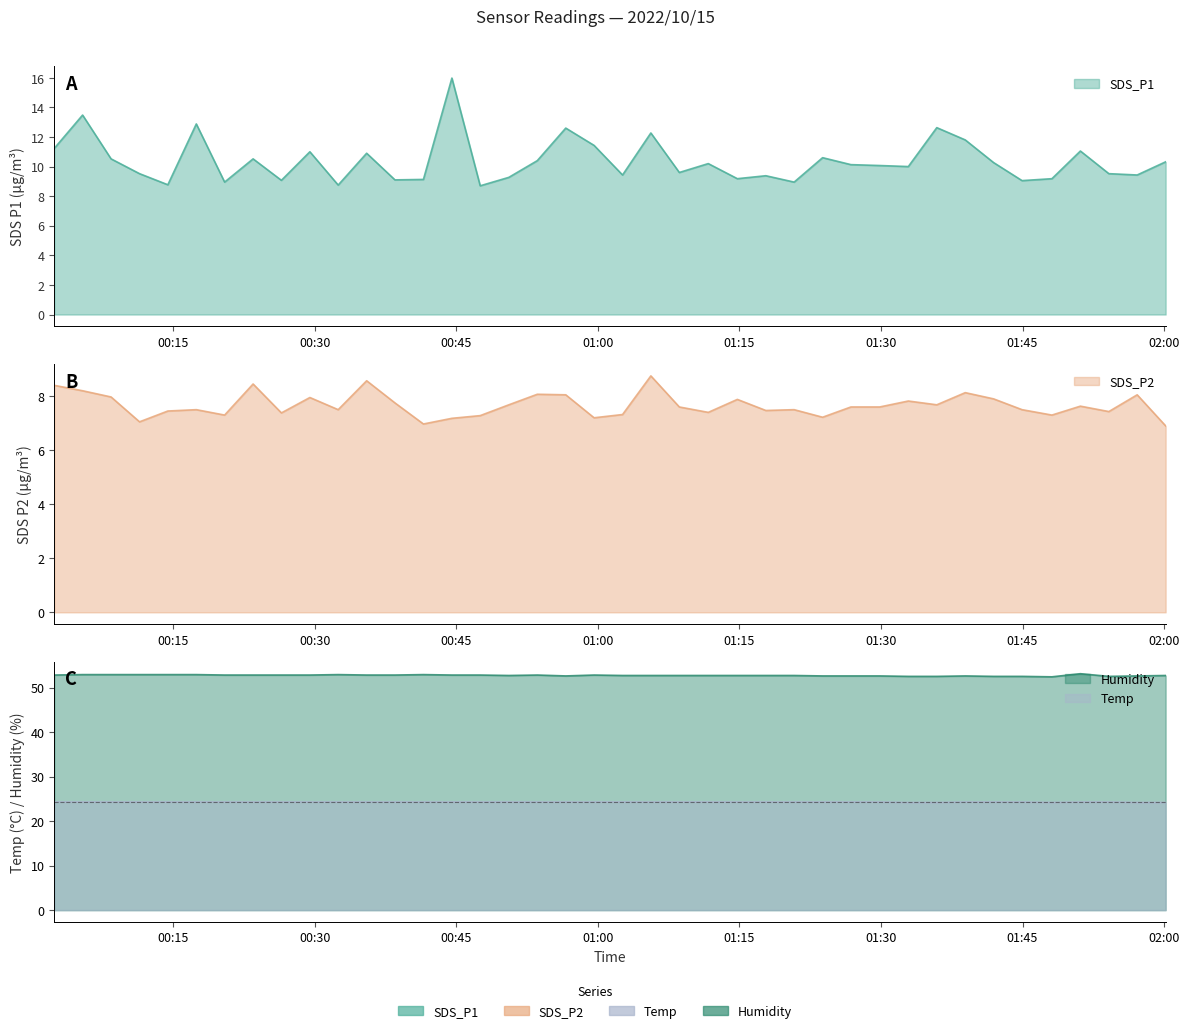

How many lines are shown in the chart?

4